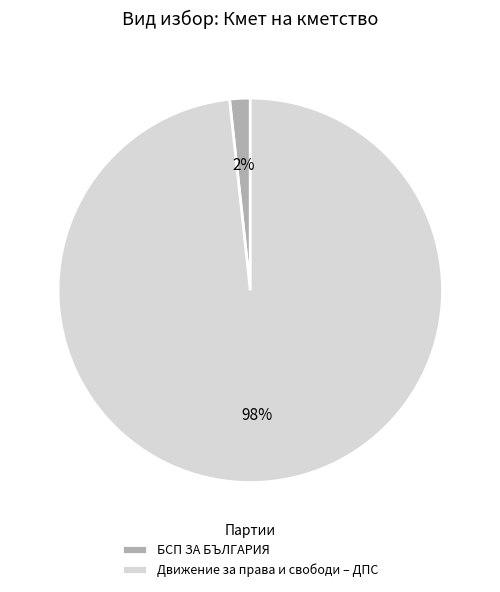

How many segments does this pie chart have?

2